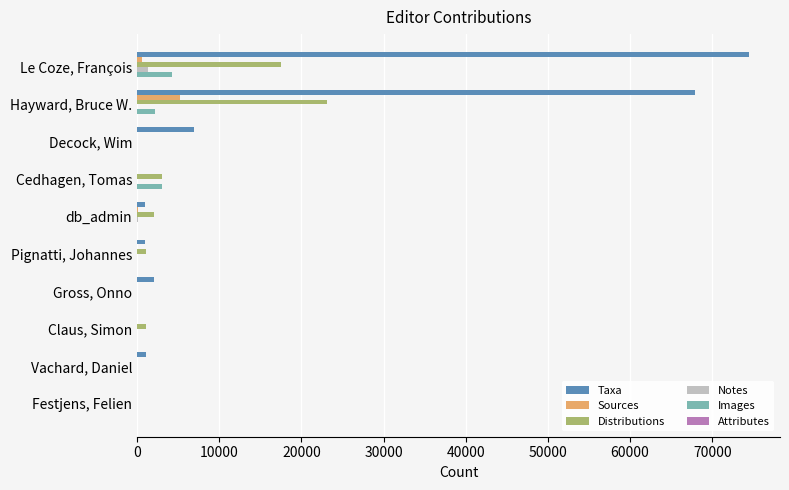

Which series changed the most between Hayward, Bruce W. and Pignatti, Johannes?

Taxa